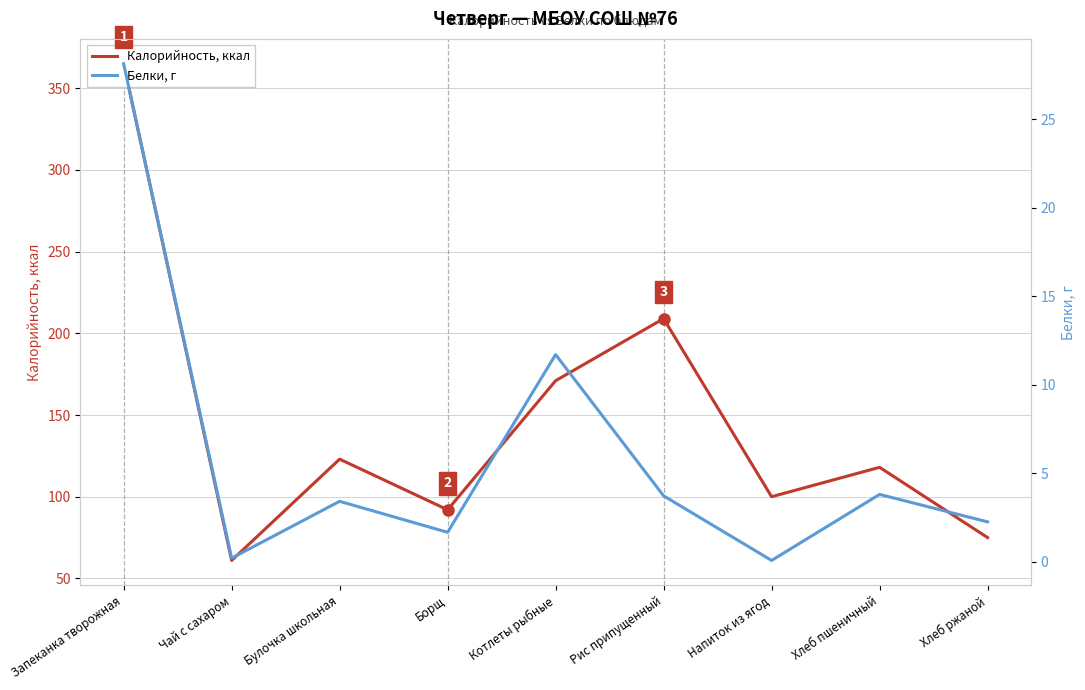

What is the value of the Калорийность, ккал point at the 4th from the left?

92.0